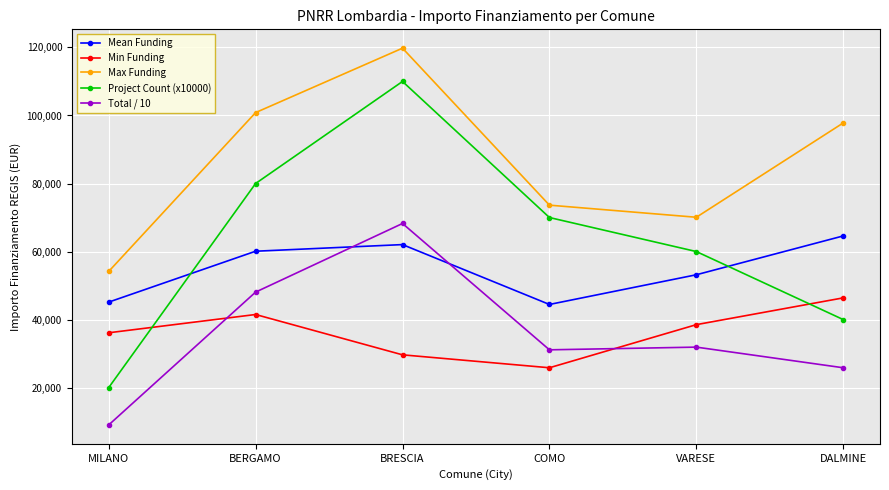

How many lines are shown in the chart?

5